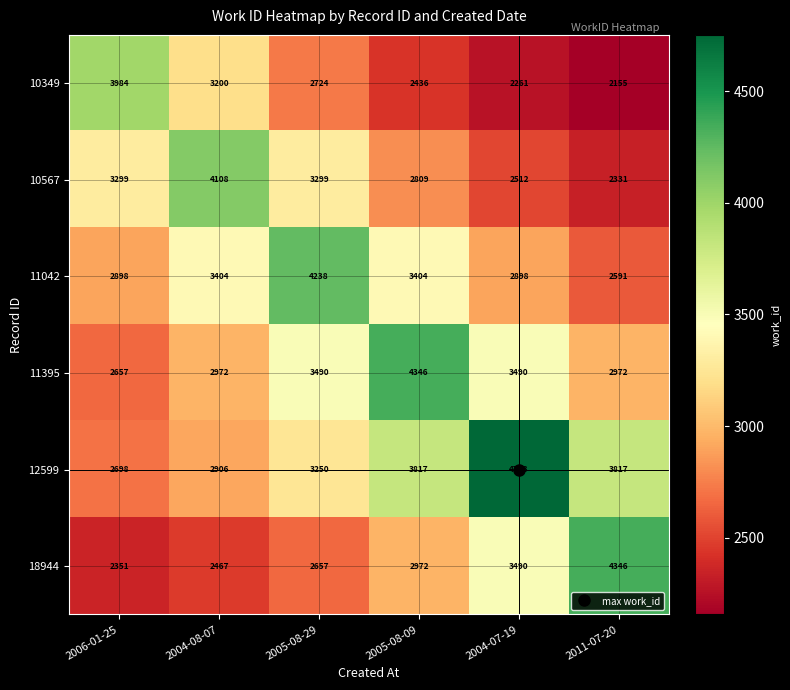

At how many categories does at least one series exceed 3679?

6